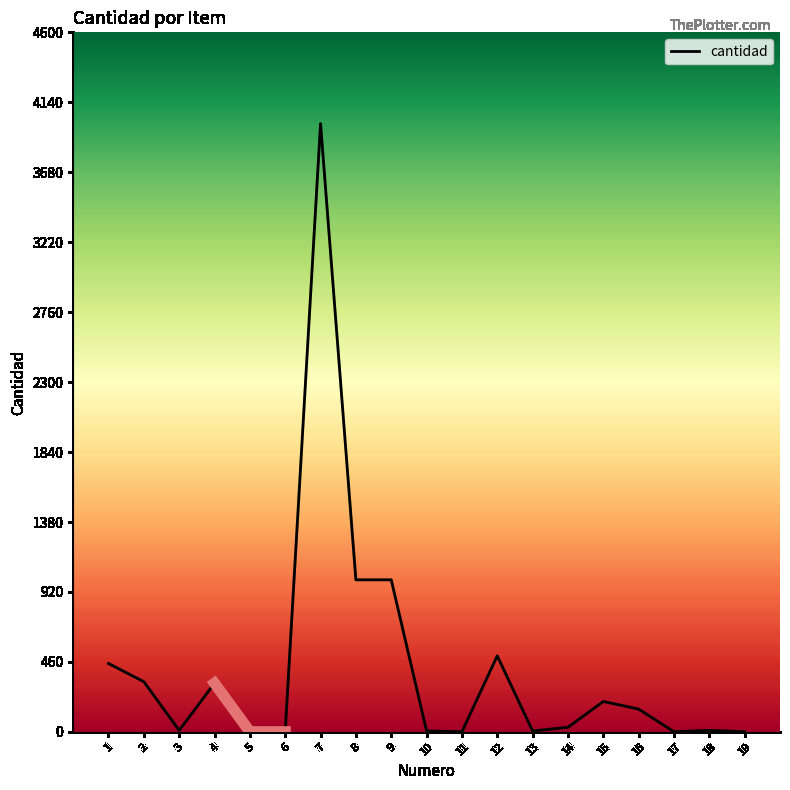

What is the maximum value shown in the chart?

4000